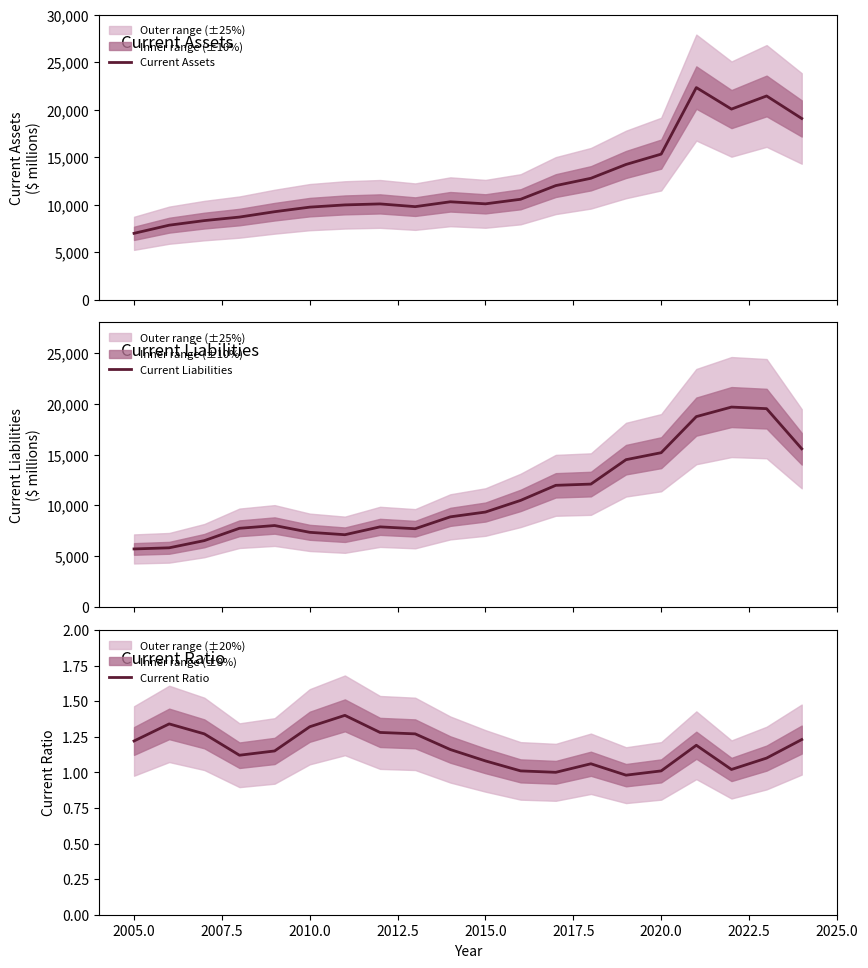

What are all the series names shown in the legend?

Current Assets, Current Liabilities, Current Ratio